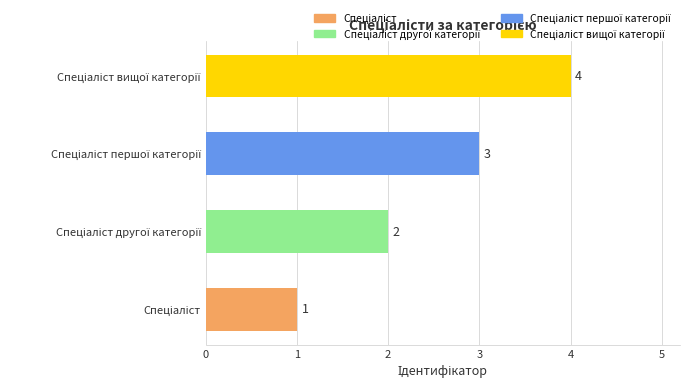

Count the values in the range 2 to 4.

3